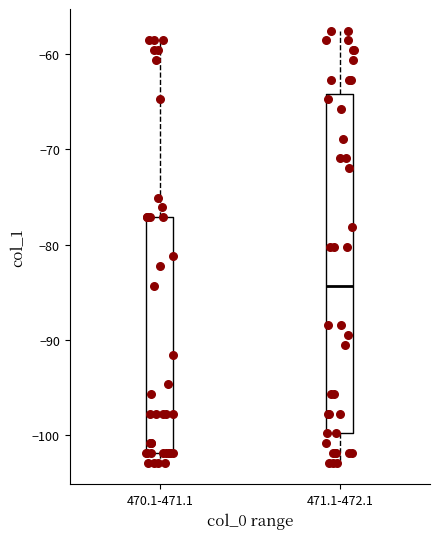

Comparing the boxes themselves (not the whiskers), which one is the tallest?

471.1-472.1